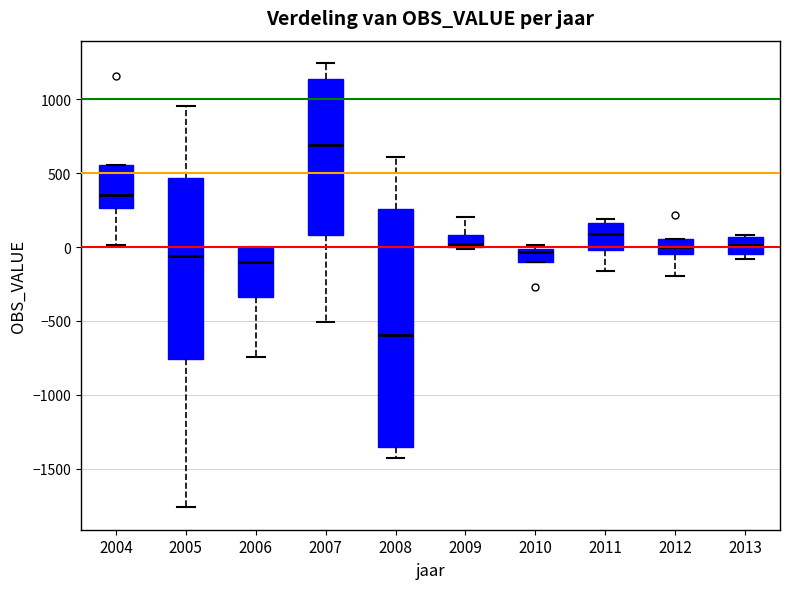

Which box has the highest median line?

2007